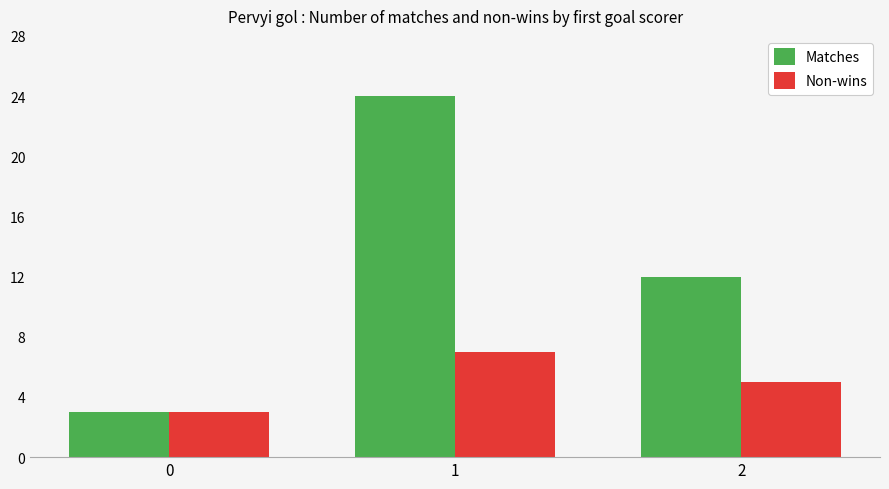

At which label does Non-wins reach its peak?

1